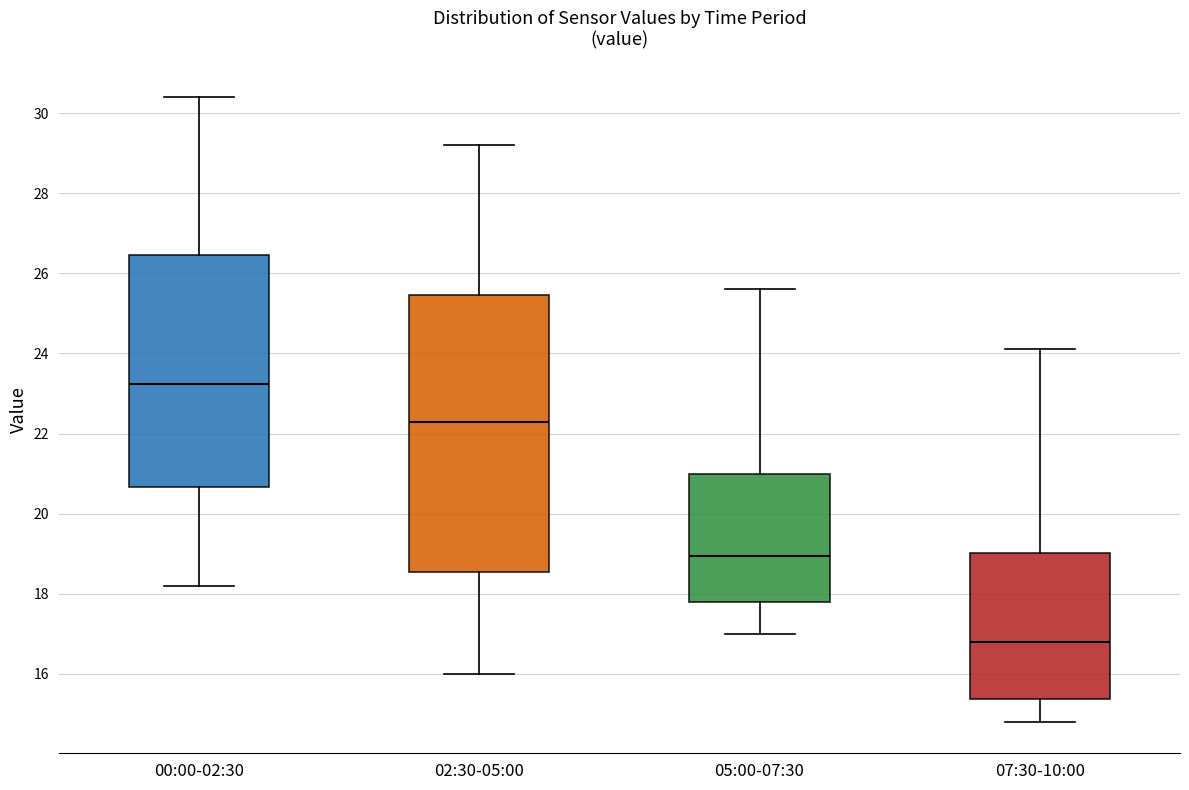

Where is the lower edge of the box for 05:00-07:30 on the y-axis? The values are not printed on the chart, so give them approximately, as read against the axis.

17.8